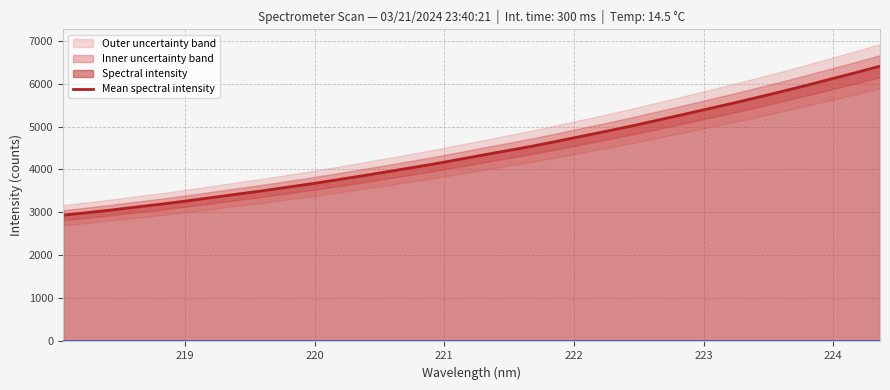

What is the maximum value for Mean spectral intensity?

6402.3